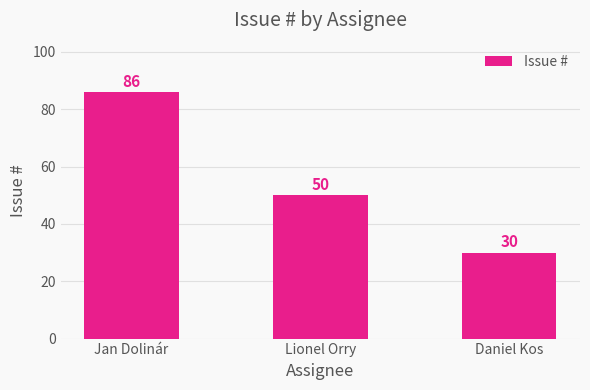

Which category has the highest value across all series?

Jan Dolinár